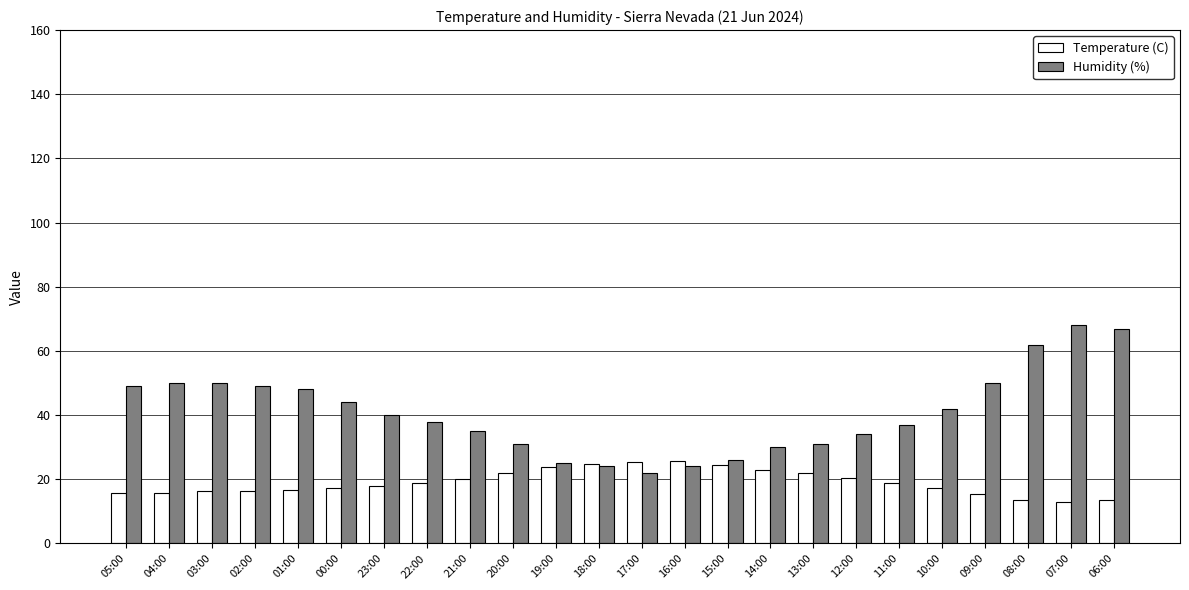

Which series has the largest total across all categories?

Humidity (%)